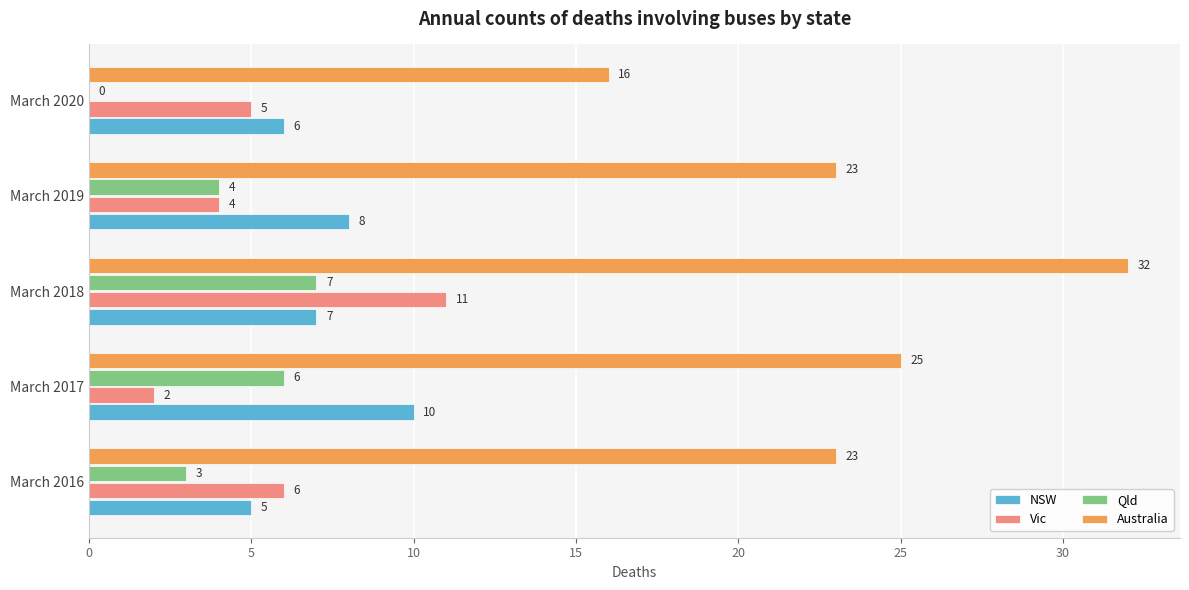

Is the value of NSW at March 2019 greater than the value of Vic at March 2017?

Yes